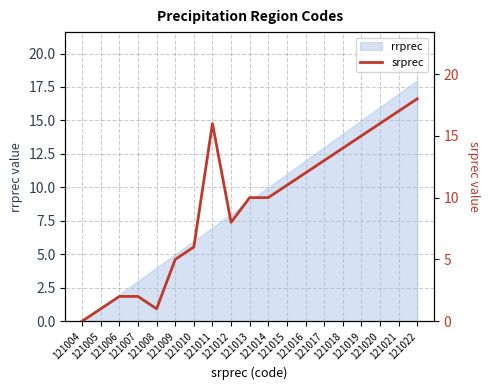

At which category does the data reach its first local peak?

121011